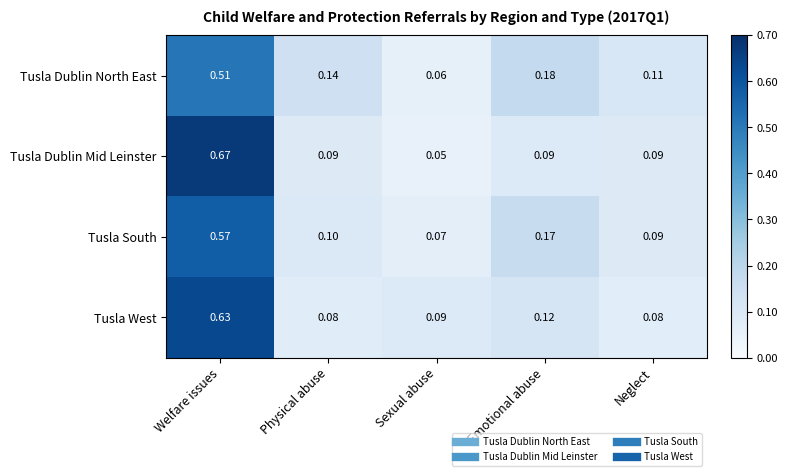

Which series changed the most between Physical abuse and Emotional abuse?

Tusla South